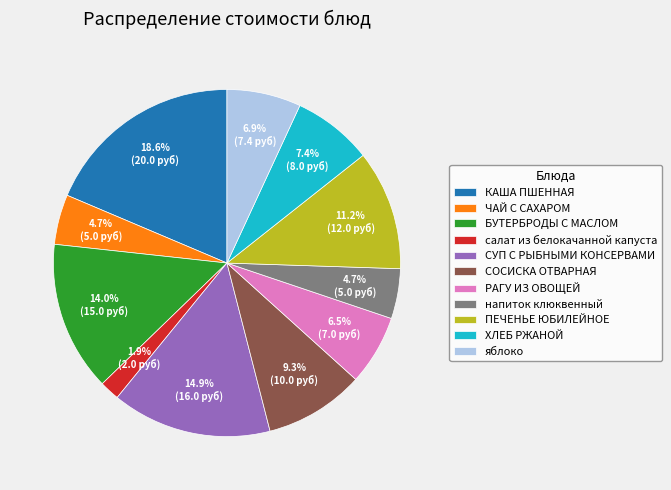

The КАША ПШЕННАЯ slice represents 10% of the pie. True or false?

False